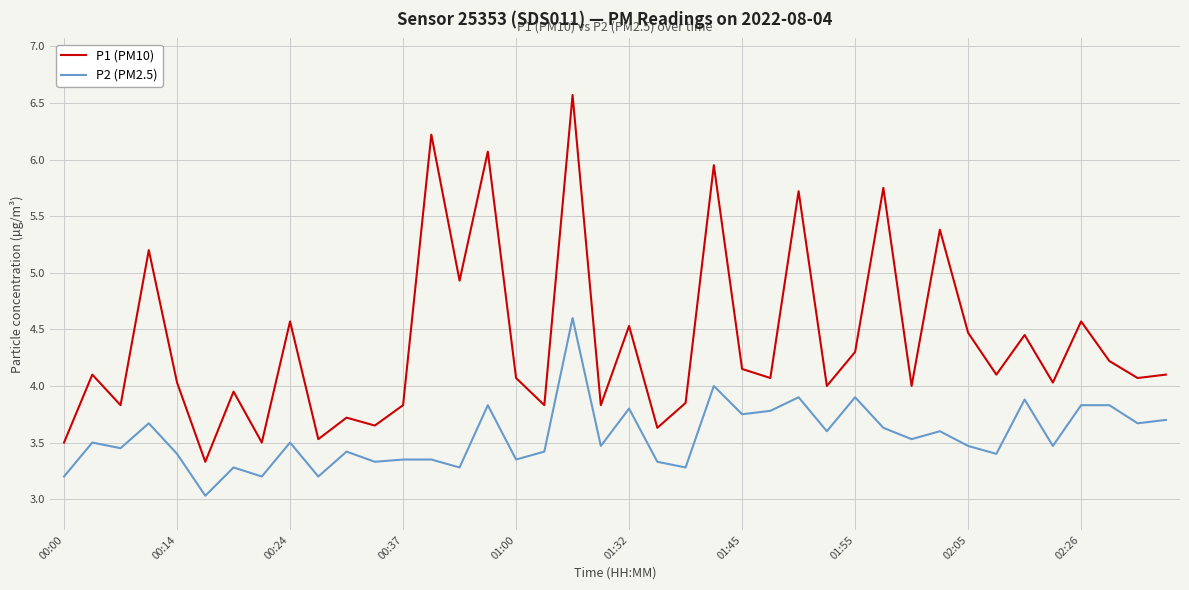

What is the difference between the maximum and minimum values in the P1 (PM10) series?

3.2